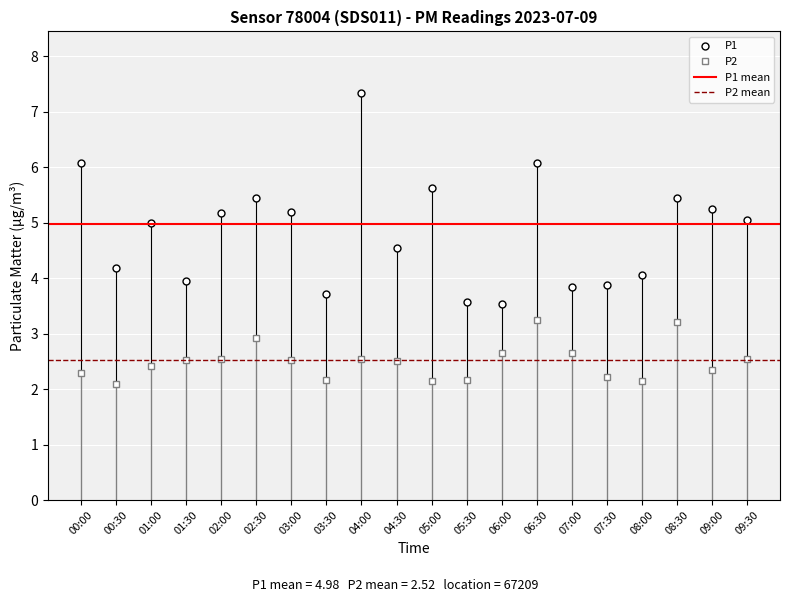

True or false: P1 and P2 cross at least once.

False